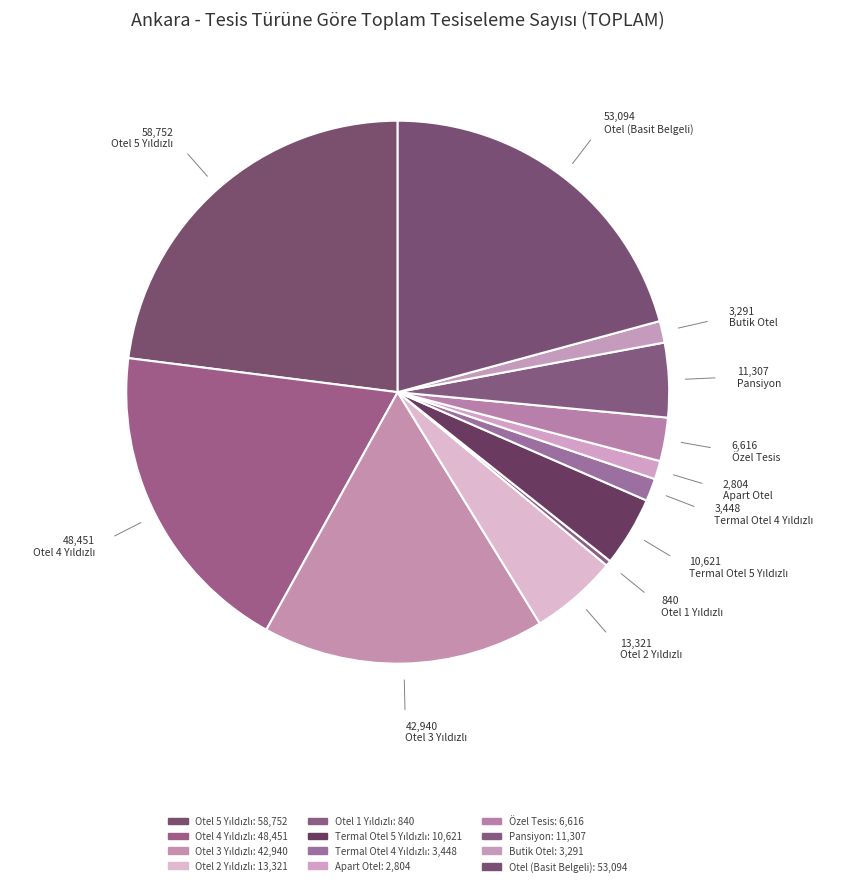

How many slices are in this pie chart?

12